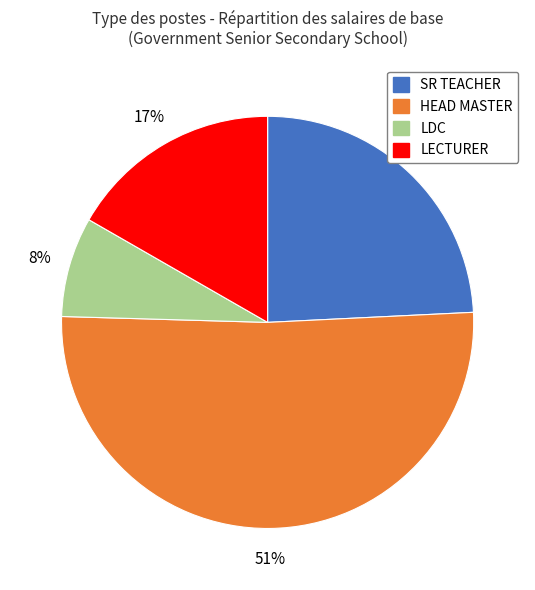

Do HEAD MASTER and SR TEACHER together represent more than half of the pie?

Yes